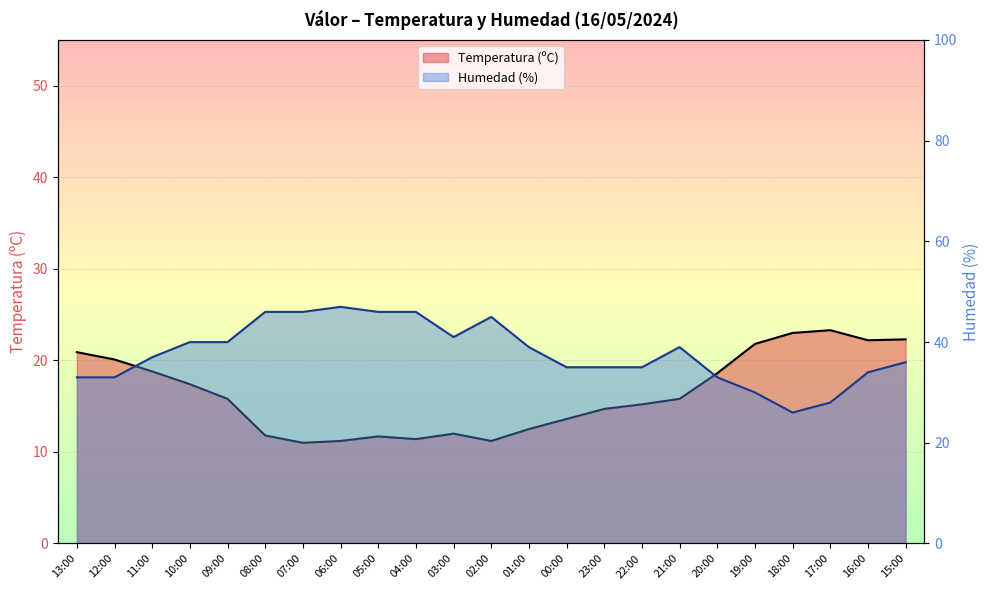

Which series has the largest total across all categories?

Humedad (%)